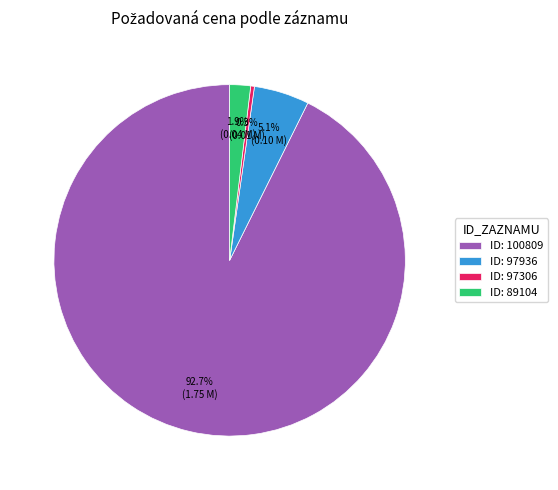

Combined, what portion of the pie is ID: 89104 and ID: 100809?

94.6%